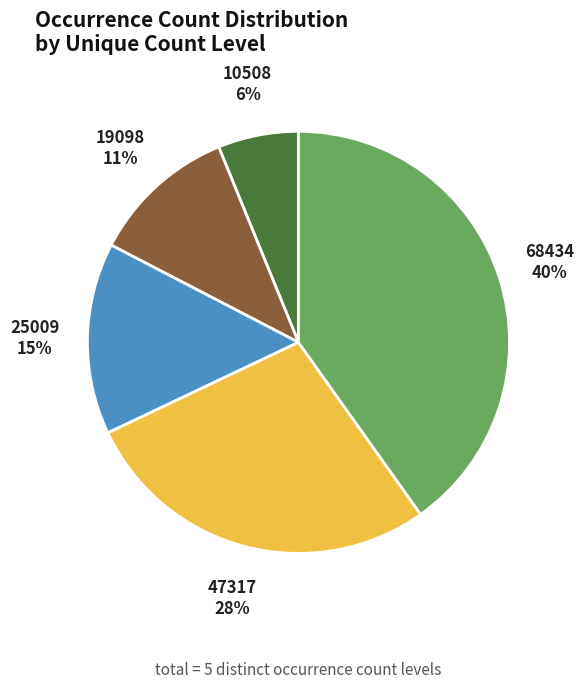

To the nearest percent, what is the difference between the 19098 and 47317 slice percentages?

17%